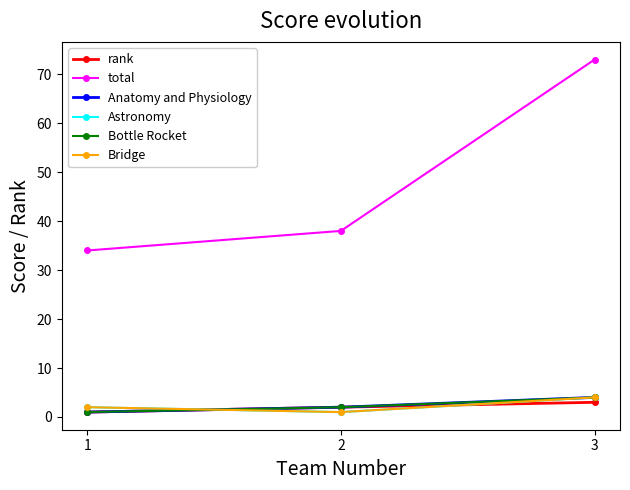

Is this an area chart (filled region under the line)?

No